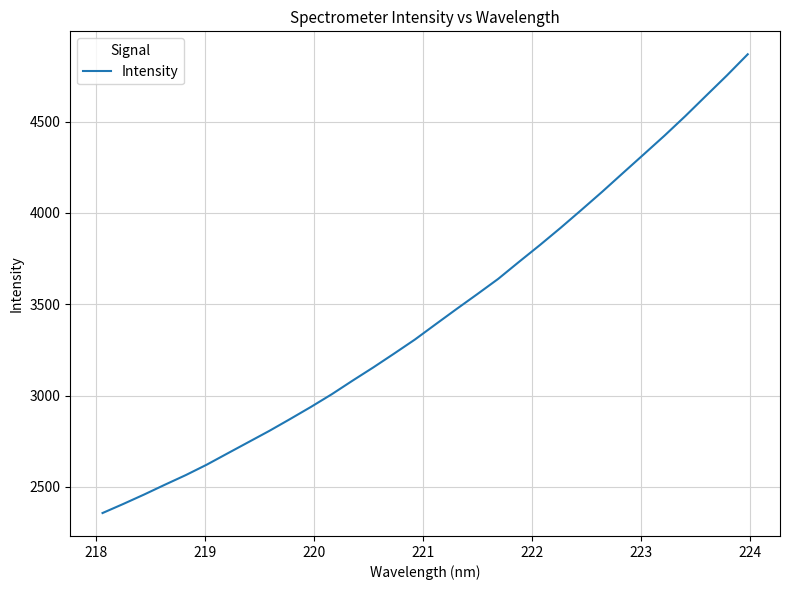

What is the minimum value shown in the chart?

2356.8